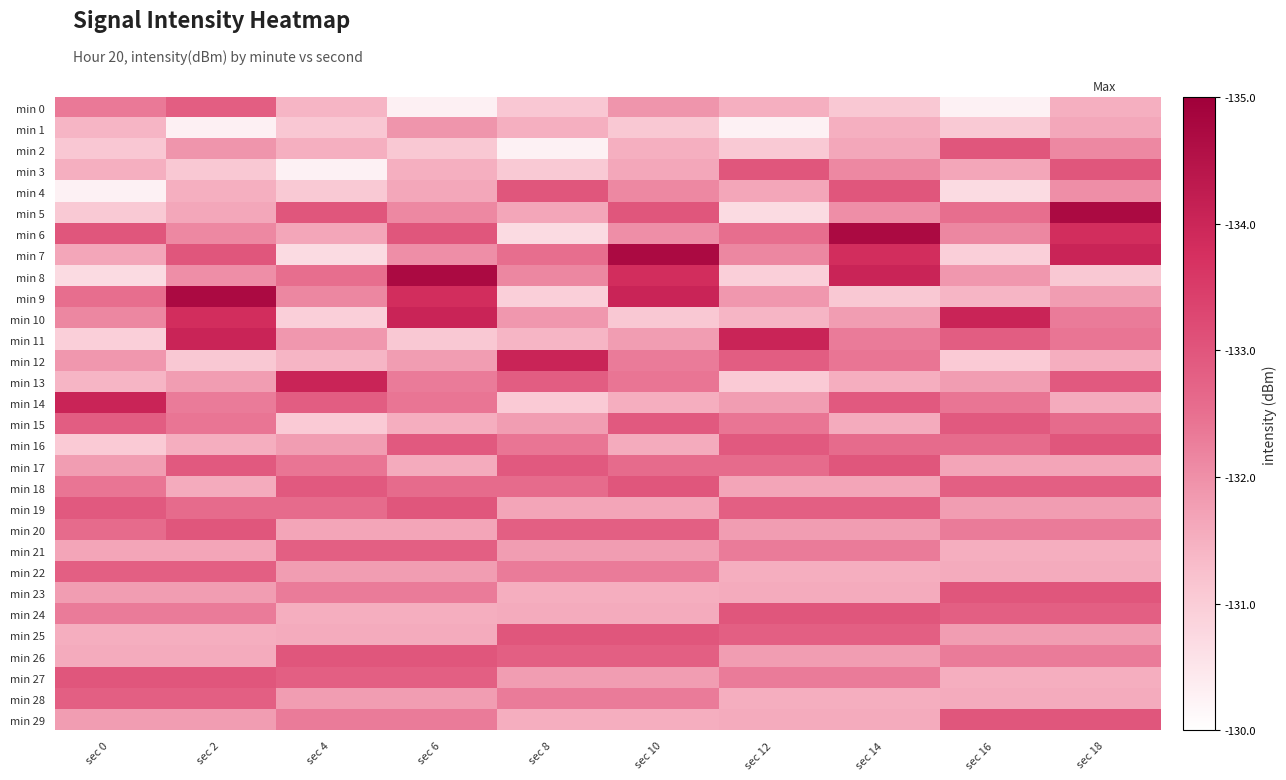

List the series in order of their peak value, highest first.

min 5, min 6, min 7, min 8, min 9, min 10, min 11, min 12, min 13, min 14, min 2, min 3, min 4, min 16, min 17, min 18, min 19, min 20, min 23, min 24, min 25, min 26, min 27, min 29, min 15, min 0, min 21, min 22, min 28, min 1